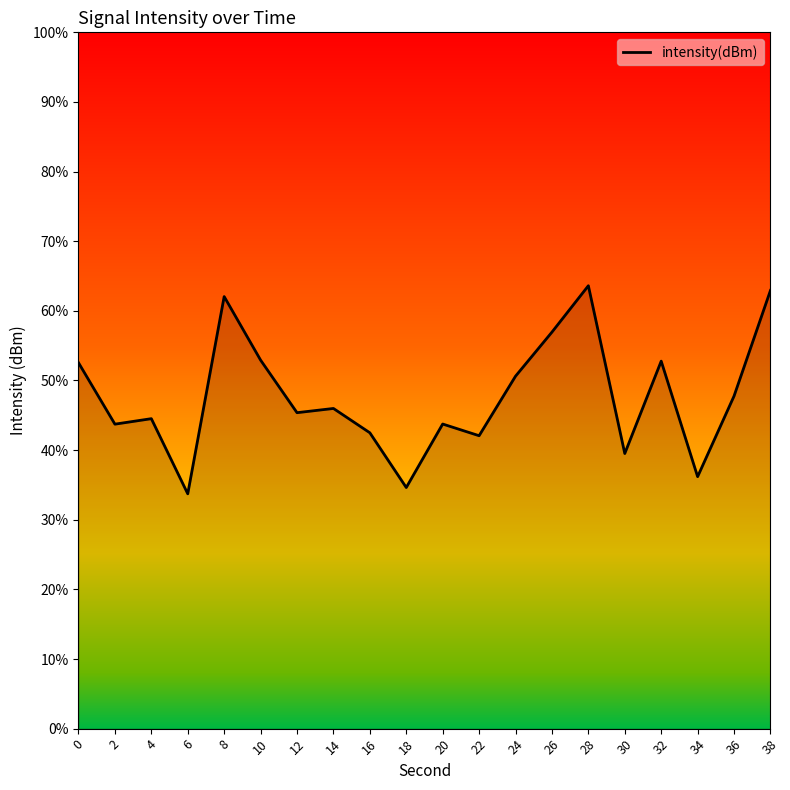

Is this an area chart (filled region under the line)?

No